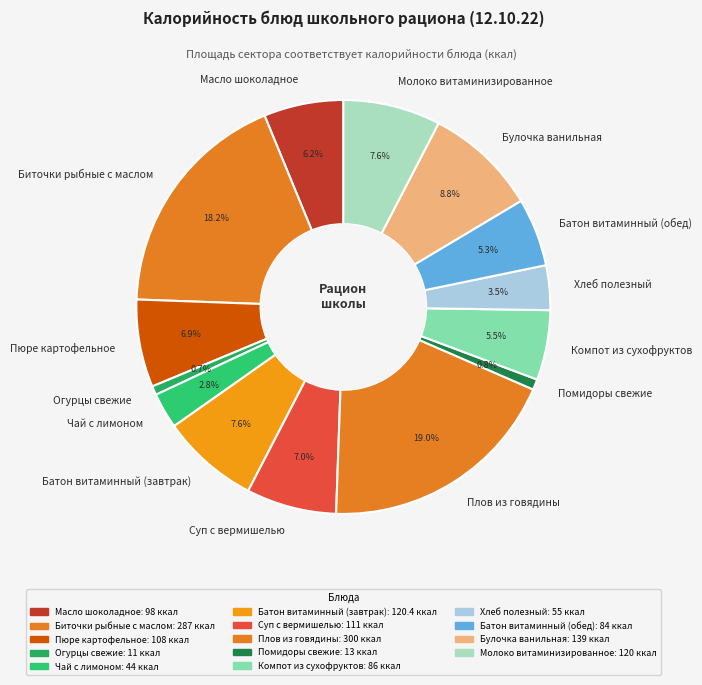

Which slice is the largest?

Плов из говядины